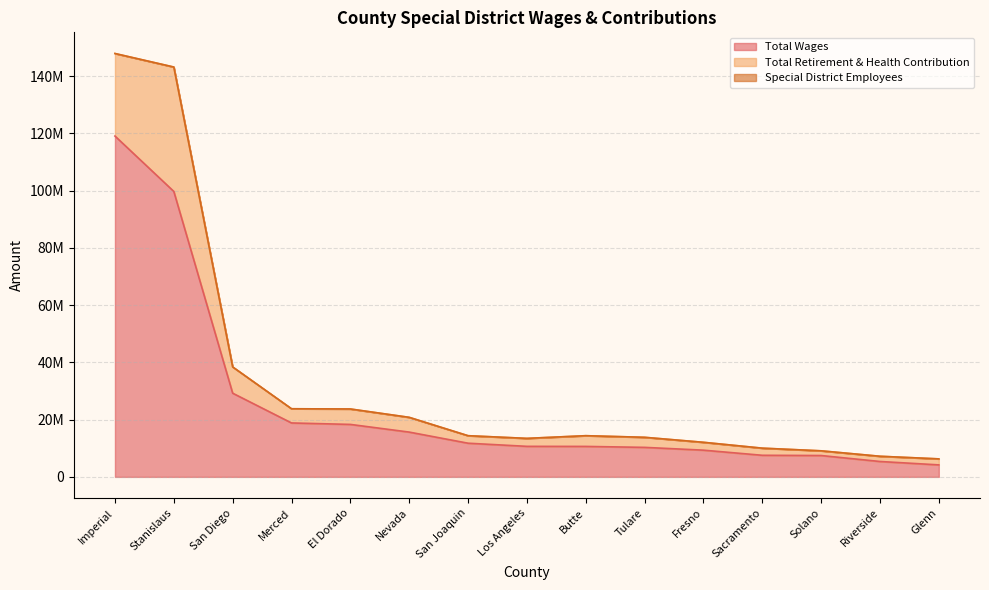

True or false: Total Wages has a value of 18330911 at El Dorado.

True